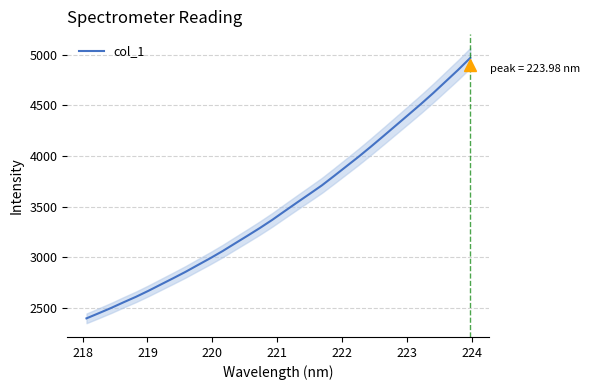

What is the lowest value of the col_1 series?

2395.7